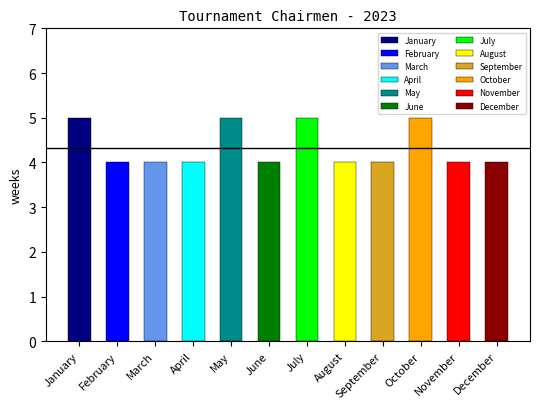

What is the maximum value shown in the chart?

5